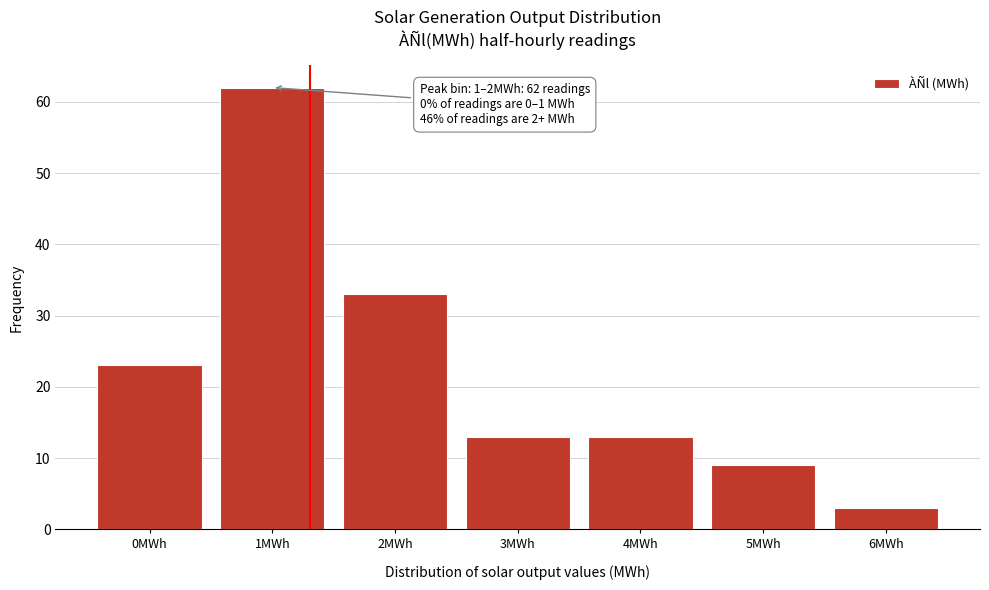

Reading left to right, extract all data points from this chart.

0MWh=23	1MWh=62	2MWh=33	3MWh=13	4MWh=13	5MWh=9	6MWh=3